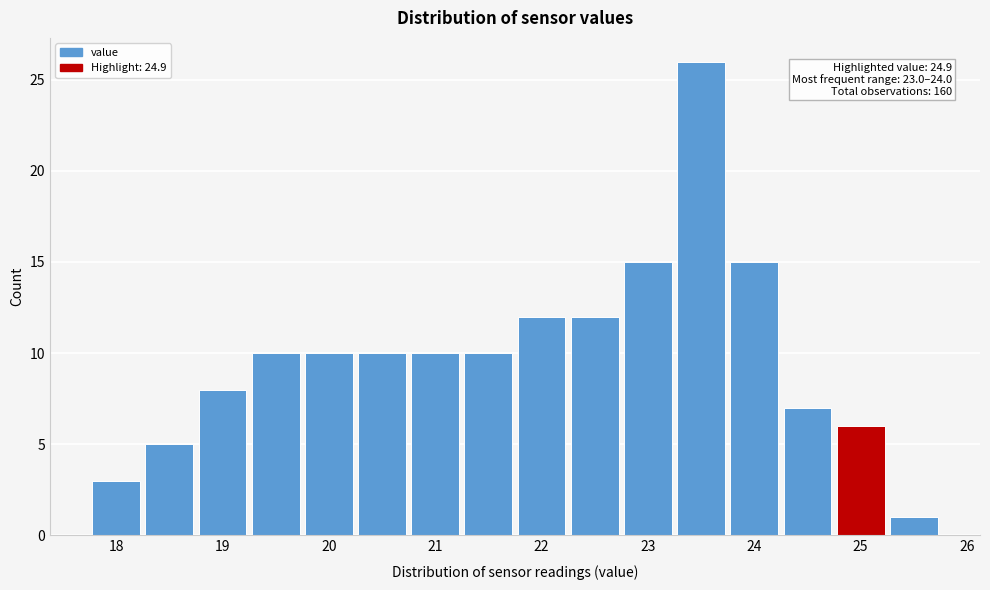

Over which range of the x-axis is the bar tallest?

23.25 to 23.75